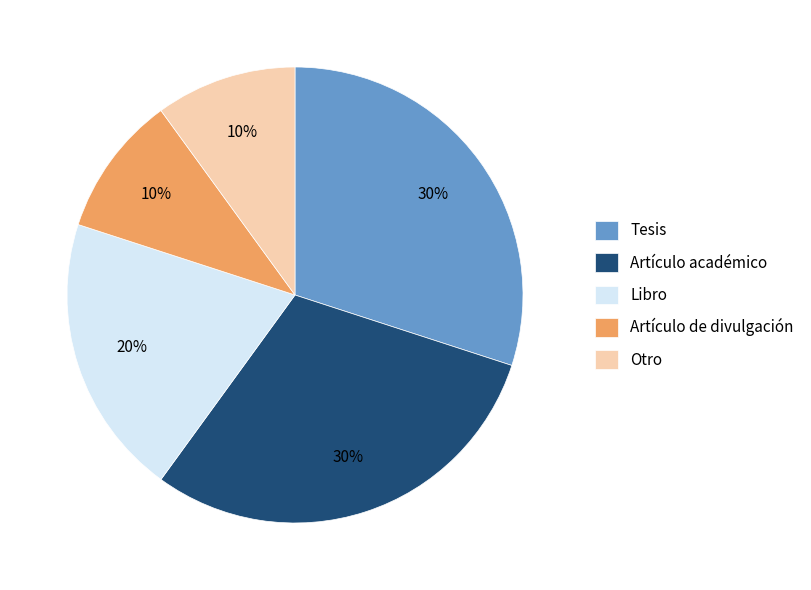

To the nearest percent, what portion does Libro represent?

20%